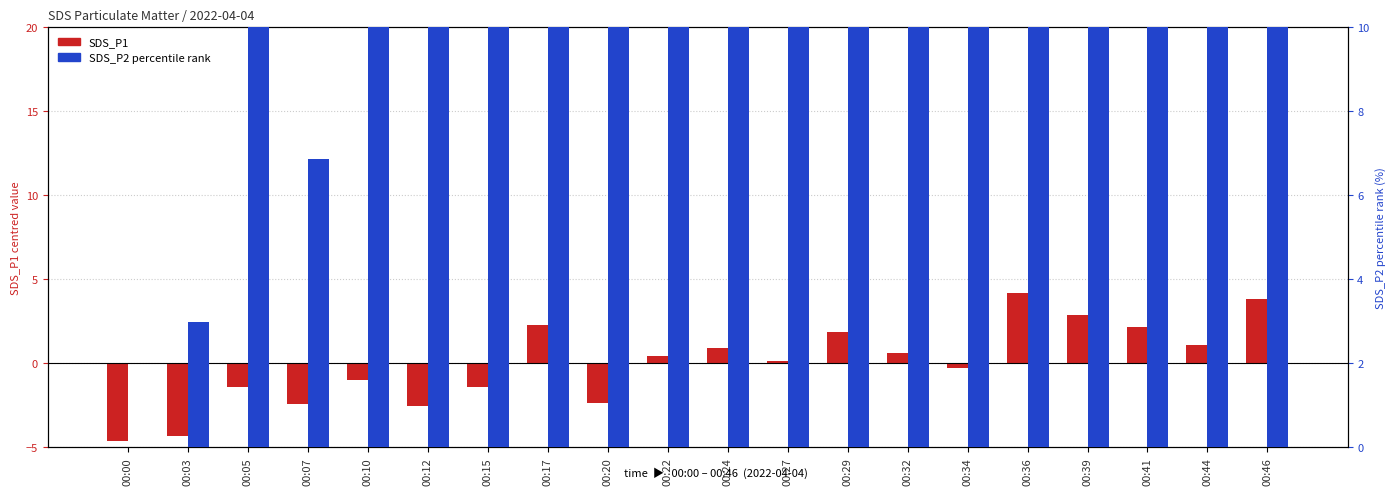

What is the difference between the SDS_P1 (PM1) values at 00:17 and 00:15?

3.7